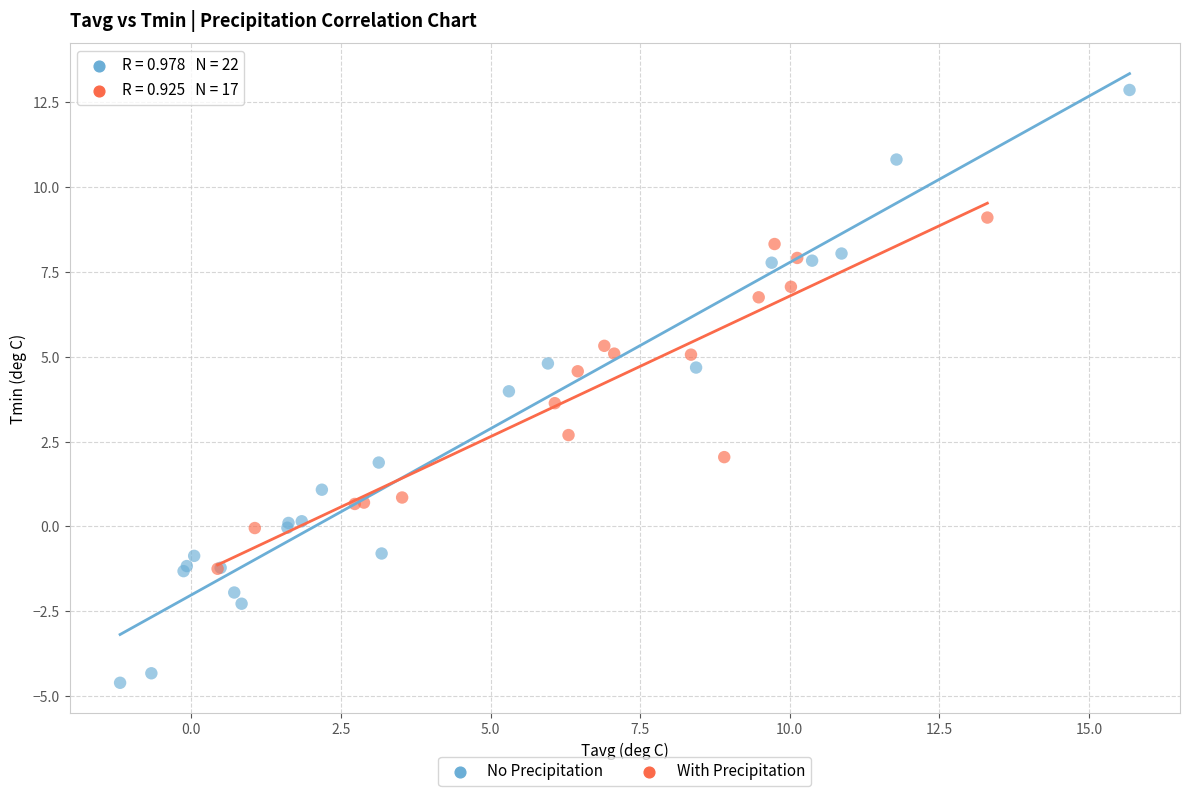

Which series contains the lowest Y value?

No Precipitation